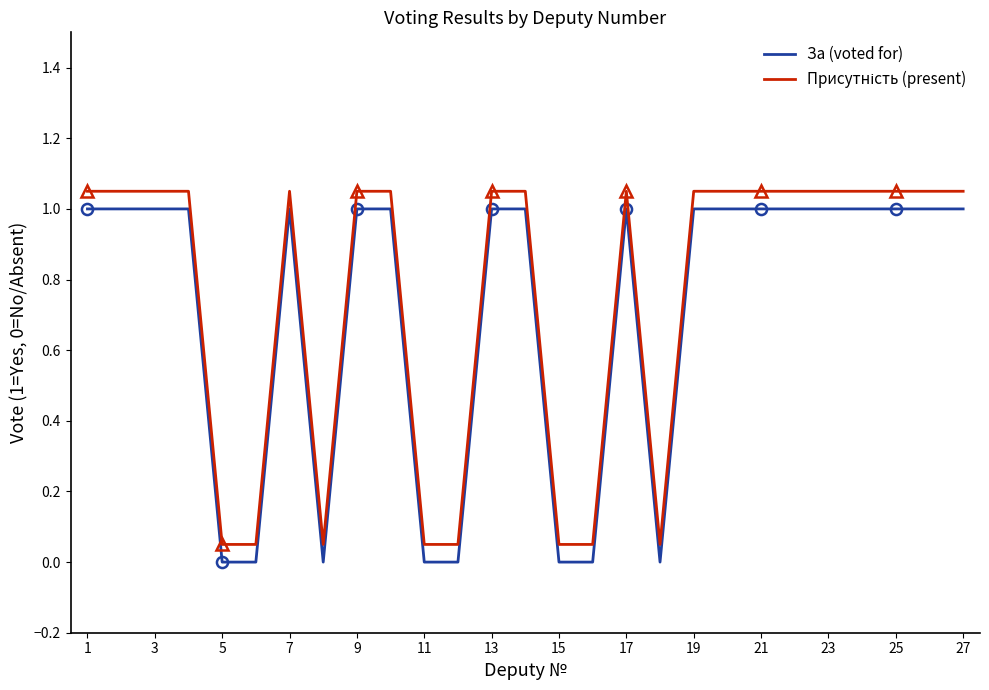

Reading right to left, extract all data points from this chart.

За (voted for): 1.0	1.0	1.0	1.0	1.0	1.0	1.0	1.0	1.0	0.0	1.0	0.0	0.0	1.0	1.0	0.0	0.0	1.0	1.0	0.0	1.0	0.0	0.0	1.0	1.0	1.0	1.0
Присутність (present): 1.1	1.1	1.1	1.1	1.1	1.1	1.1	1.1	1.1	0.1	1.1	0.1	0.1	1.1	1.1	0.1	0.1	1.1	1.1	0.1	1.1	0.1	0.1	1.1	1.1	1.1	1.1